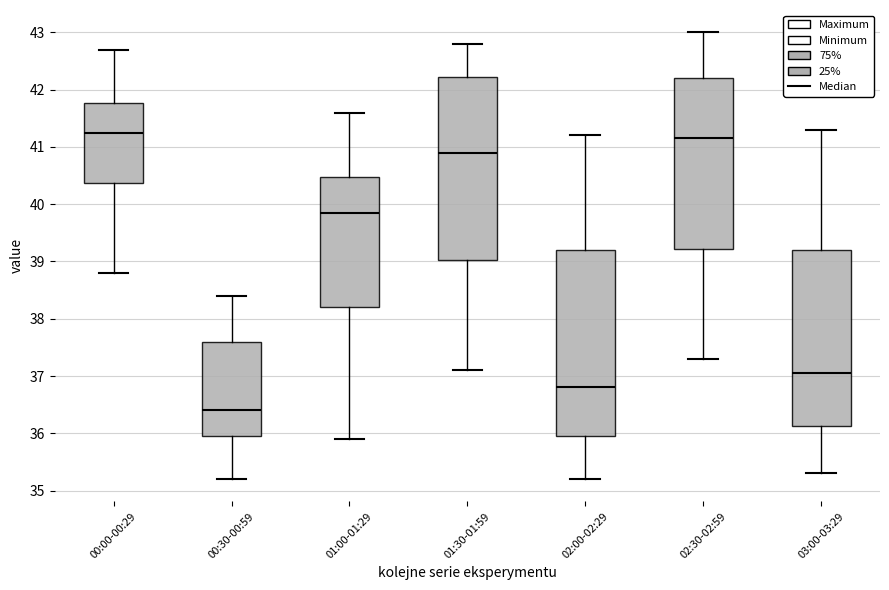

Which box has the highest median line?

00:00-00:29